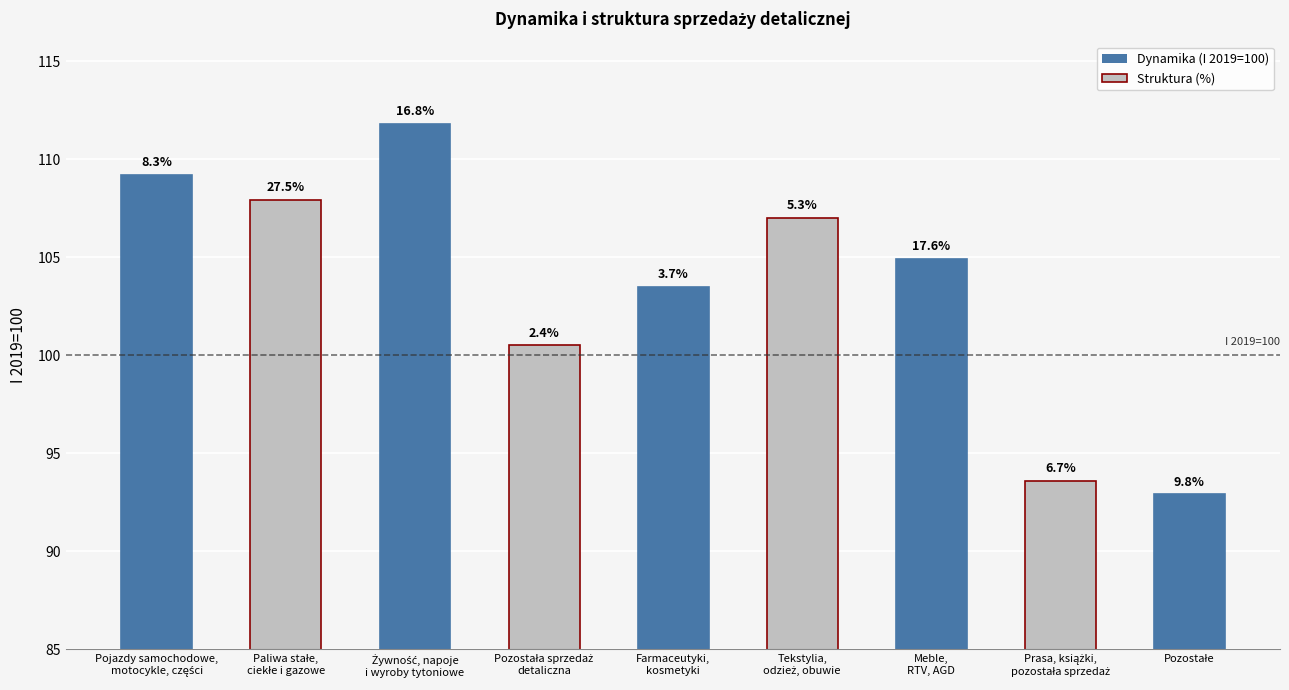

Count the number of data series in this chart.

1